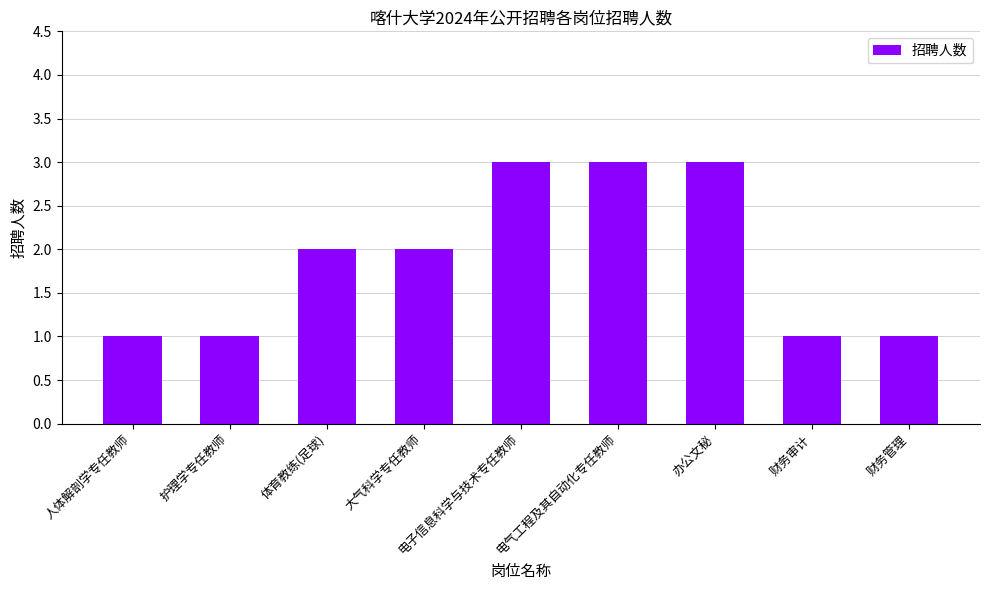

What is the greatest value displayed?

3